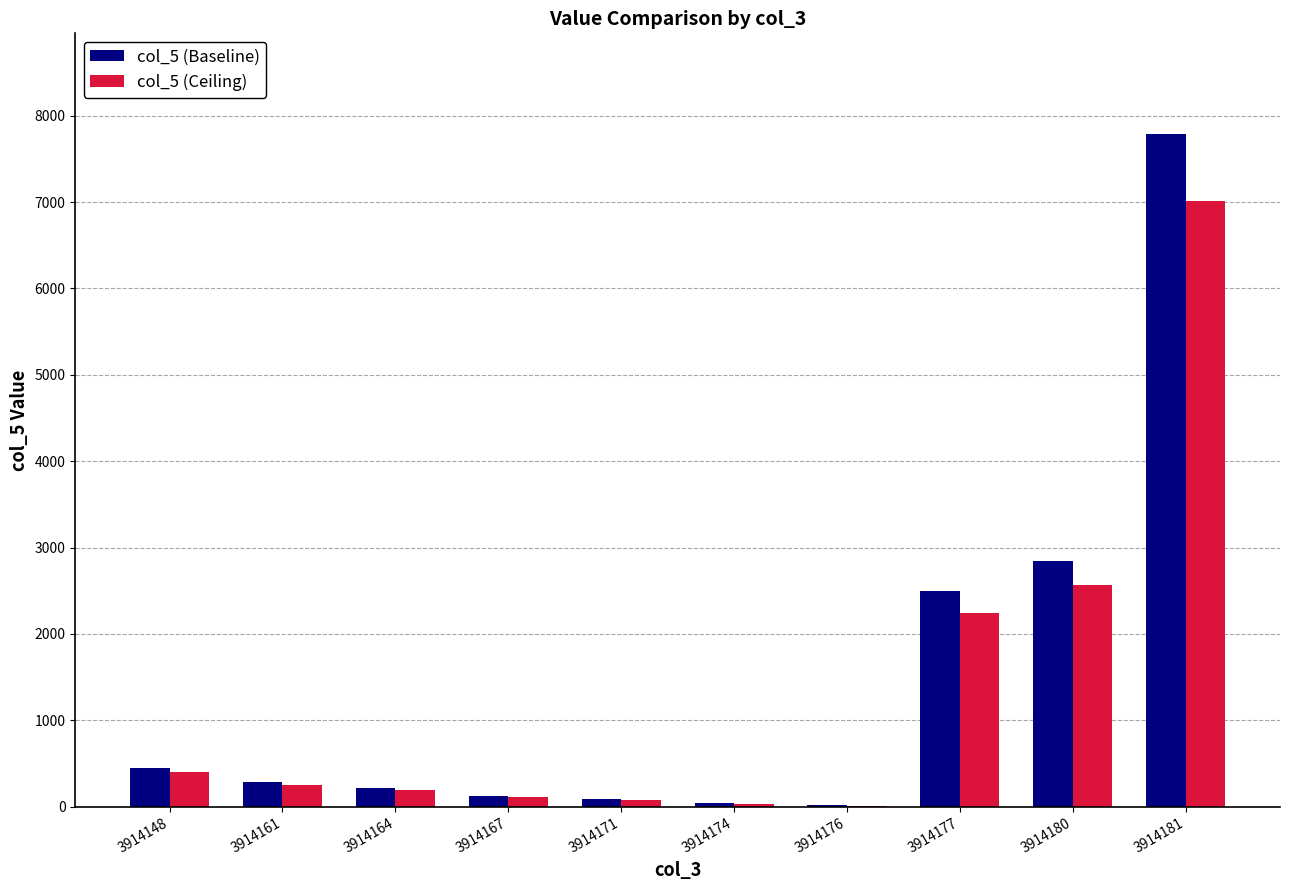

Which label corresponds to the largest value in the chart?

3914181